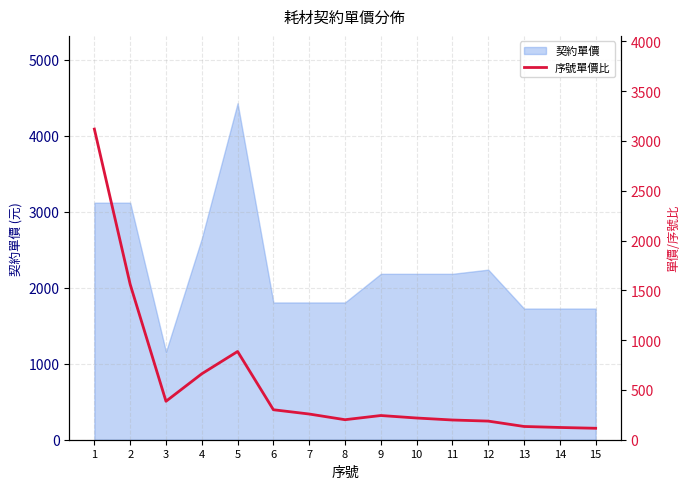

How many categories are shown in the chart?

15